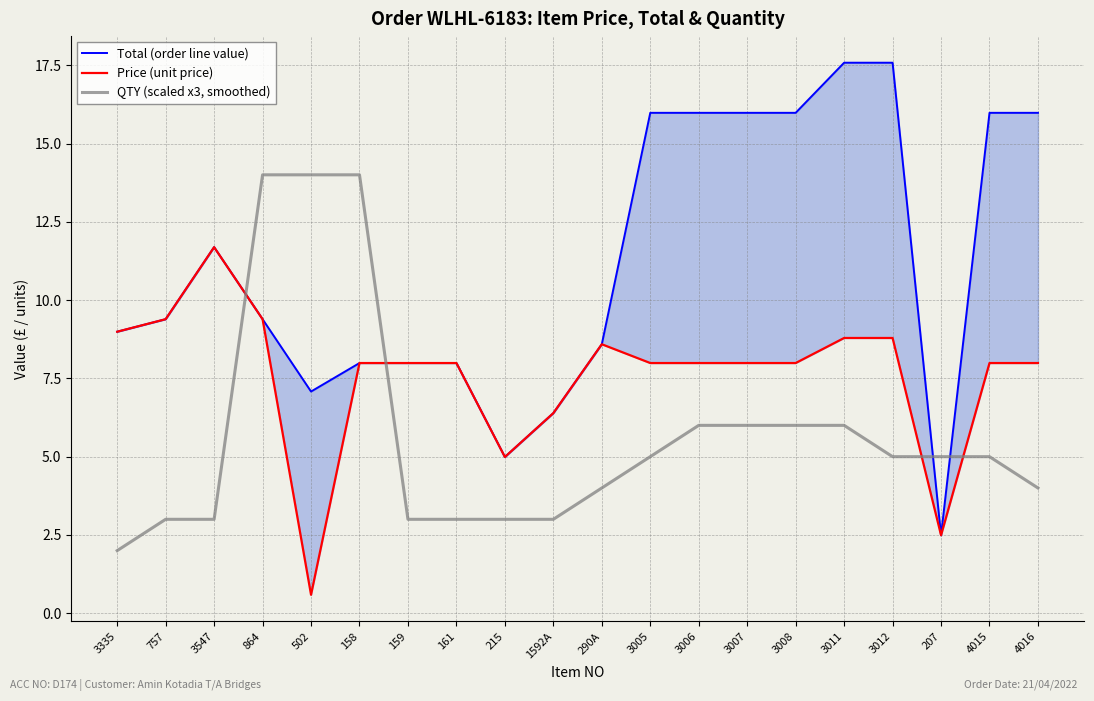

True or false: QTY (scaled x3, smoothed) has a value of 4.8 at 757.

False